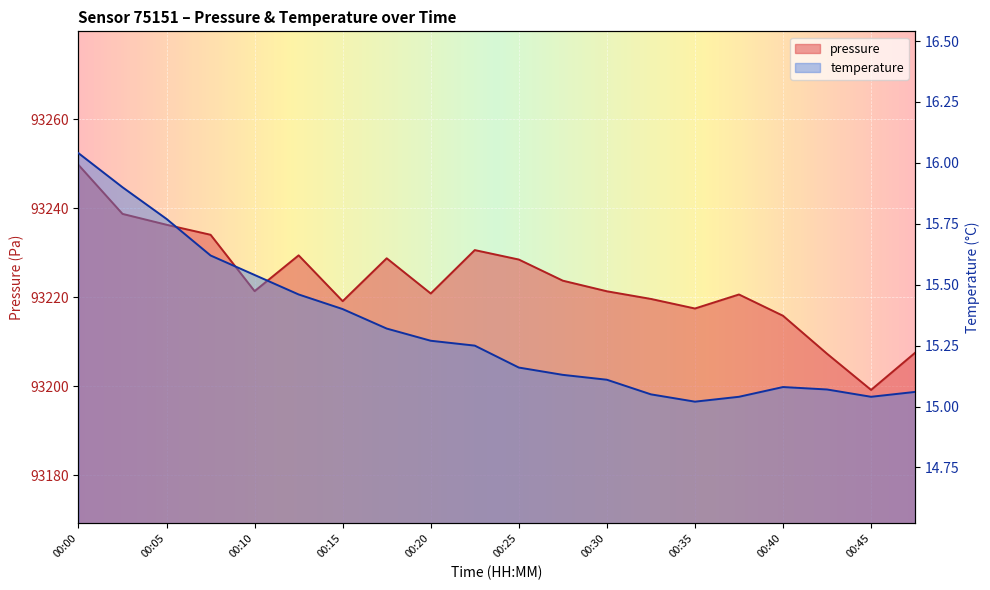

List the labels in order of temperature value, largest first.

00:00, 00:03, 00:05, 00:08, 00:10, 00:13, 00:15, 00:18, 00:20, 00:23, 00:25, 00:28, 00:30, 00:40, 00:42, 00:47, 00:33, 00:38, 00:45, 00:35